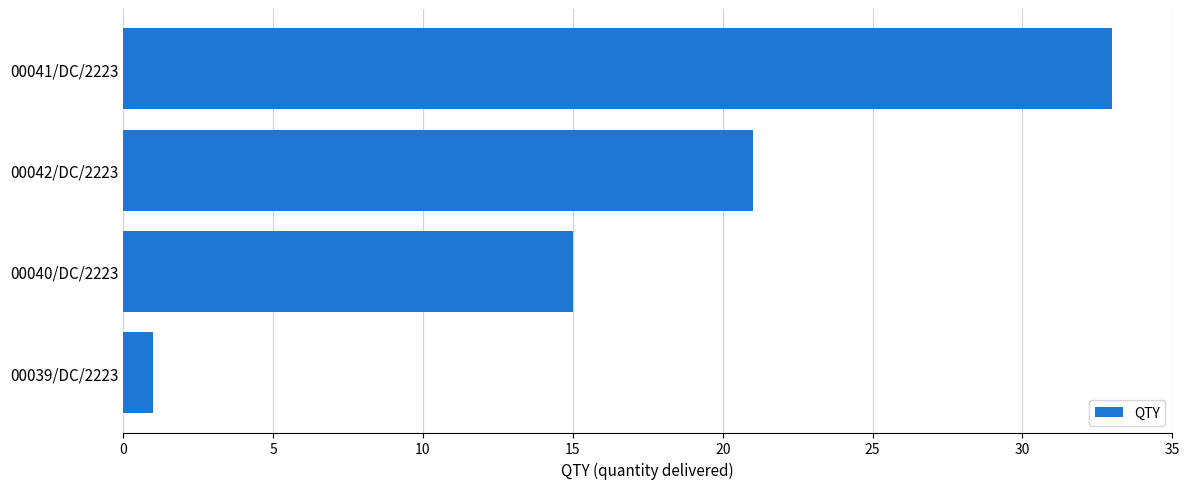

Reading top to bottom, extract all data points from this chart.

00041/DC/2223=33	00042/DC/2223=21	00040/DC/2223=15	00039/DC/2223=1